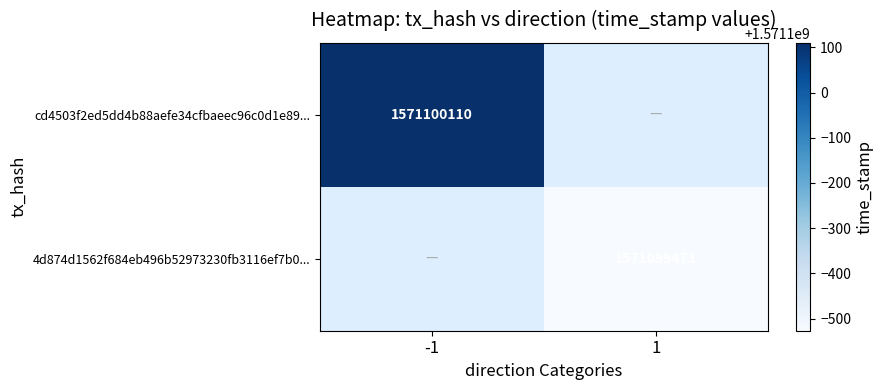

Reading left to right, list all the values displayed in this chart.

cd4503f2ed5dd4b88aefe34cfbaeec96c0d1e89: -1	1571100110
4d874d1562f684eb496b52973230fb3116ef7b0: 1	1571099473